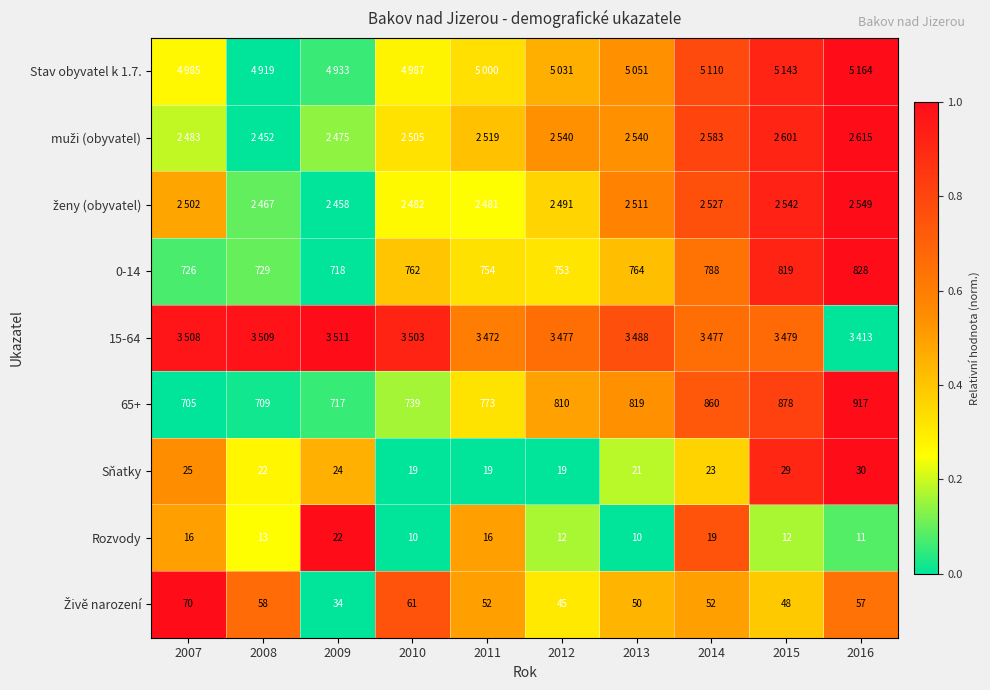

Is the value of 0-14 at 2009 greater than the value of Rozvody at 2011?

Yes